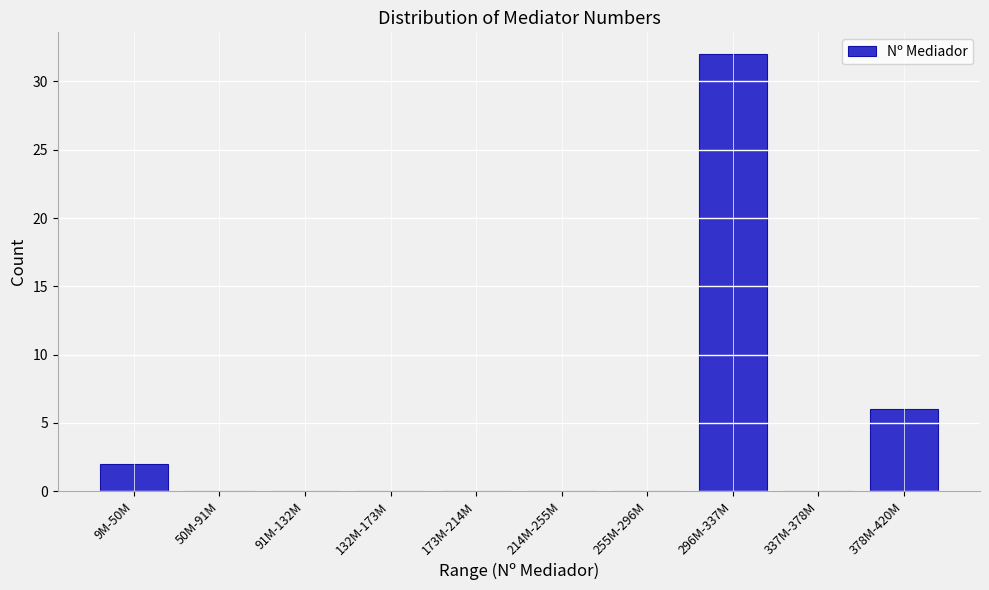

Reading left to right, what are all the values shown in this chart?

9M-50M=2	50M-91M=0	91M-132M=0	132M-173M=0	173M-214M=0	214M-255M=0	255M-296M=0	296M-337M=32	337M-378M=0	378M-420M=6